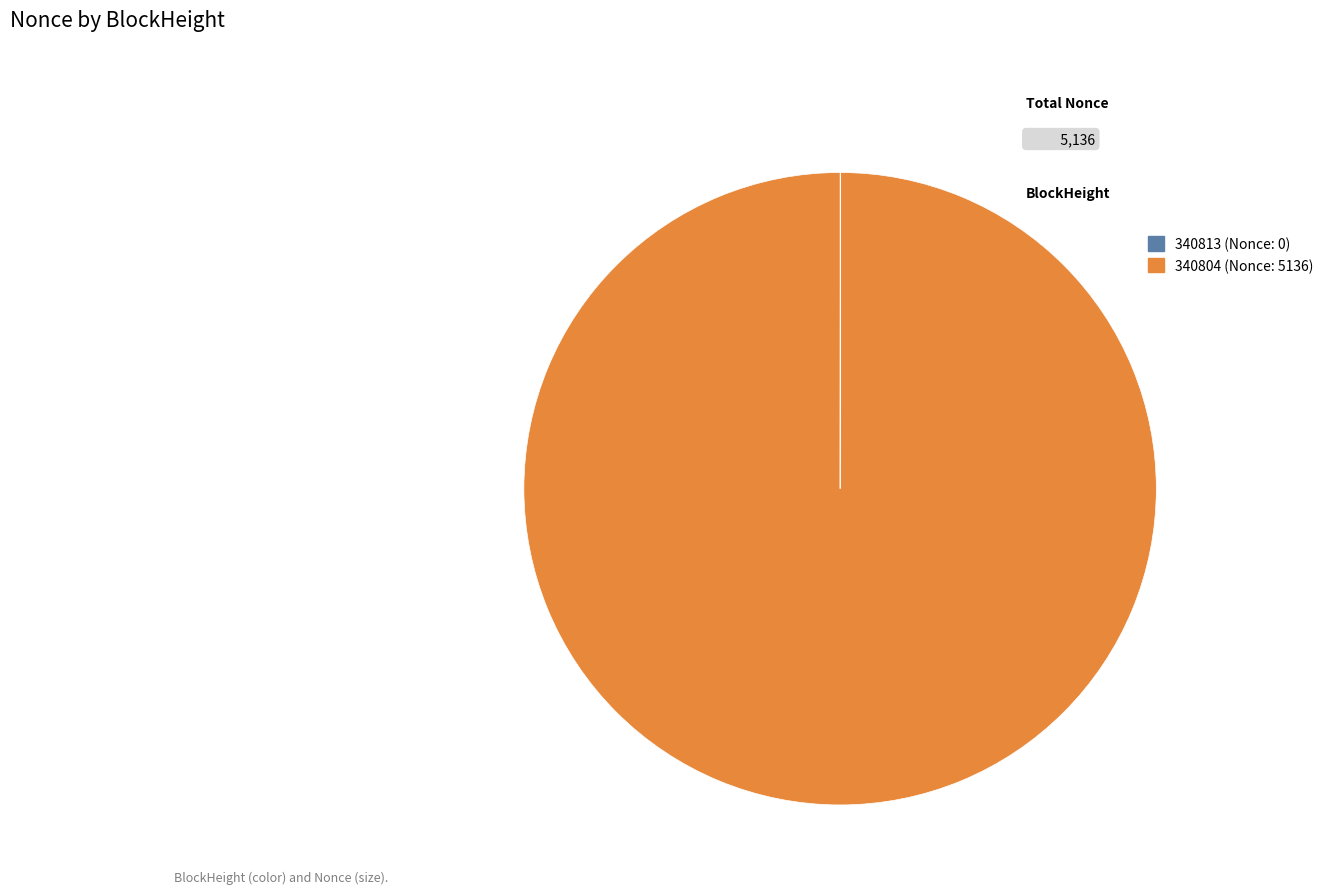

Does 340804 represent more than half of the total?

Yes